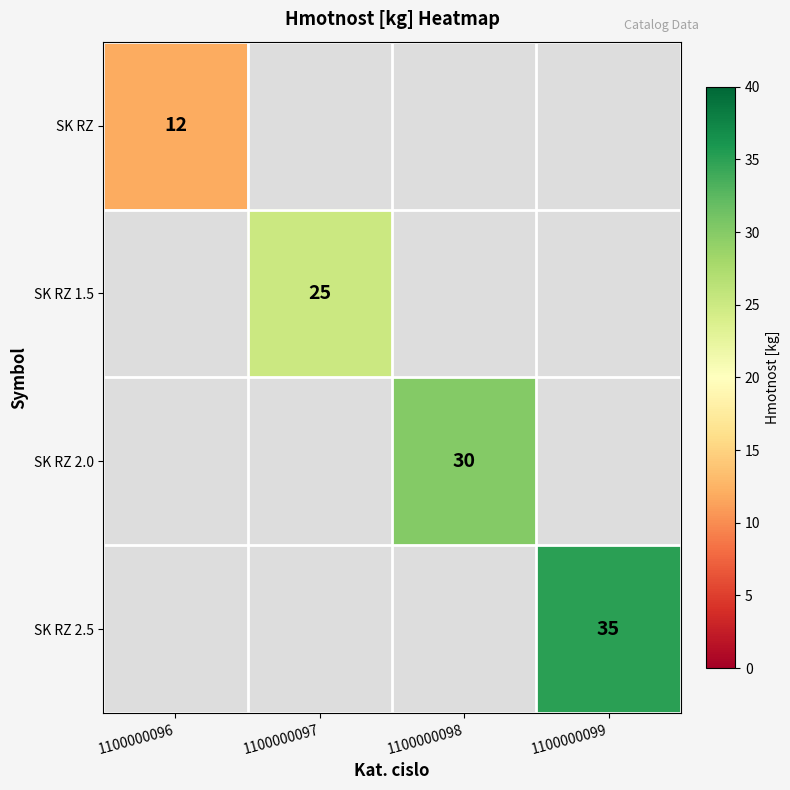

Is it true that SK RZ 2.0 equals 45 at 1100000098?

False